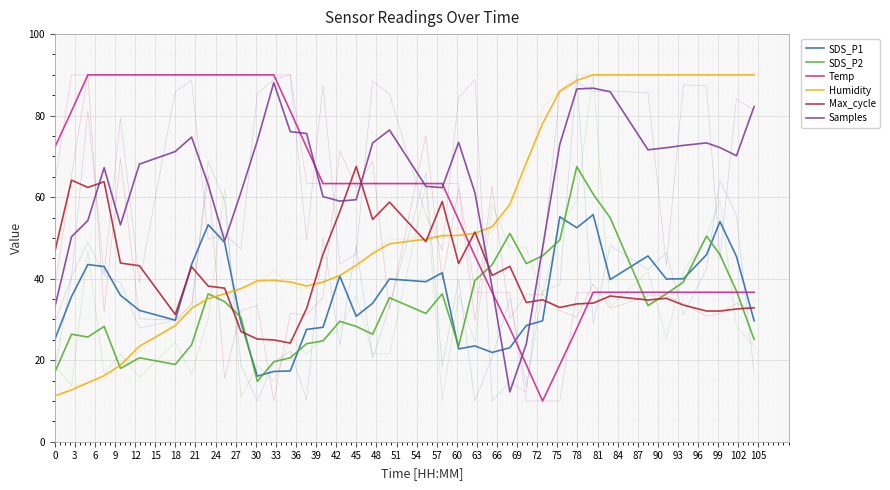

True or false: Samples has more than 2 points higher than both neighbors.

True